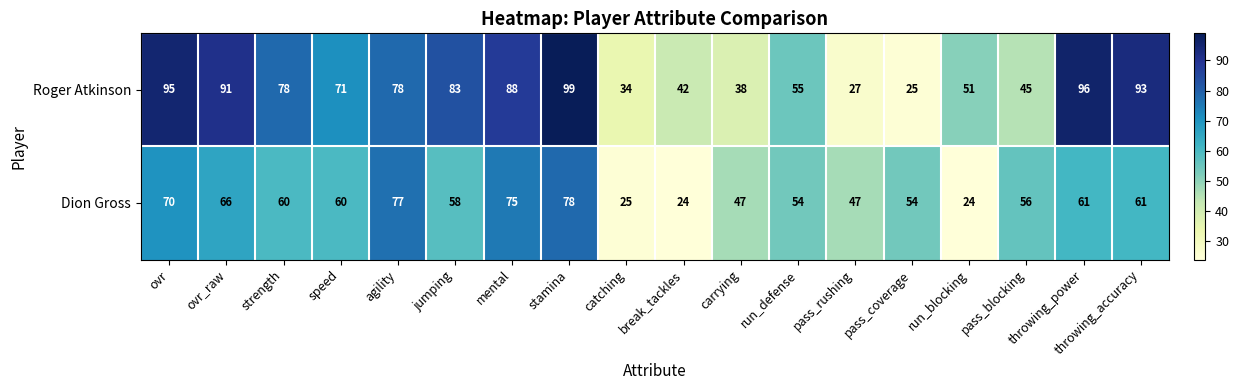

How many series are shown in this chart?

2